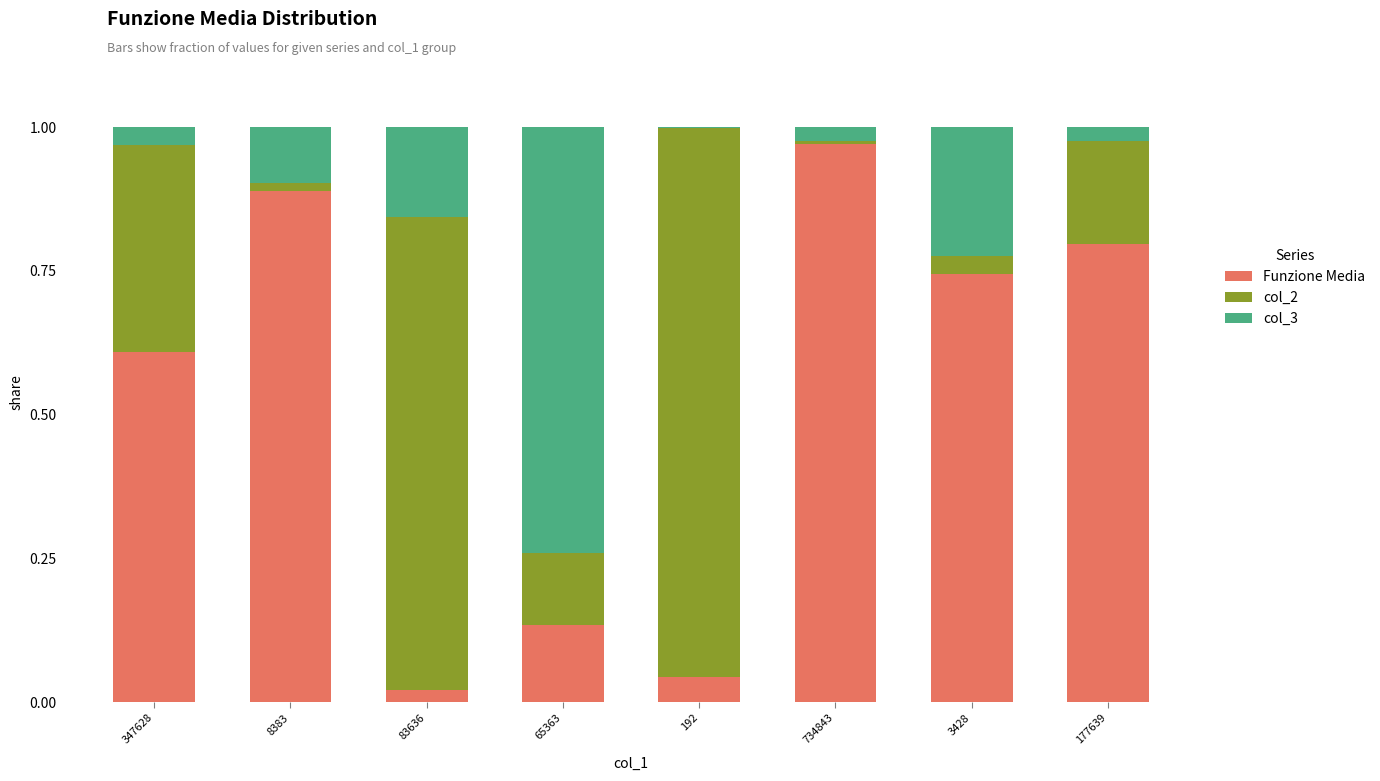

Is it true that Funzione Media equals 0.0 at 192?

True